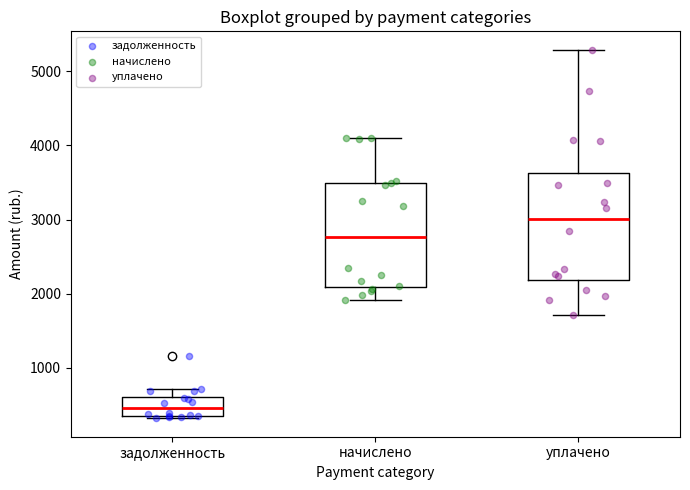

Reading left to right, read every box against the y-axis: the position of its median line, the range the box covers, and the ends of its whiskers. The values are not printed on the chart, so give them approximately, as read against the axis.

задолженность: median 500, box 300 to 600, whiskers 300 (just below the box's lower edge) to 700
начислено: median 2800, box 2100 to 3500, whiskers 1900 to 4100
уплачено: median 3000, box 2200 to 3600, whiskers 1700 to 5300